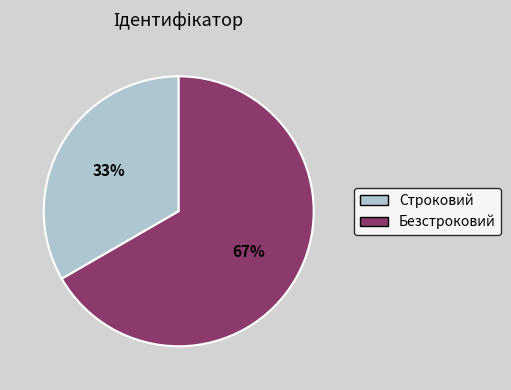

Is there a majority slice in this chart?

Yes